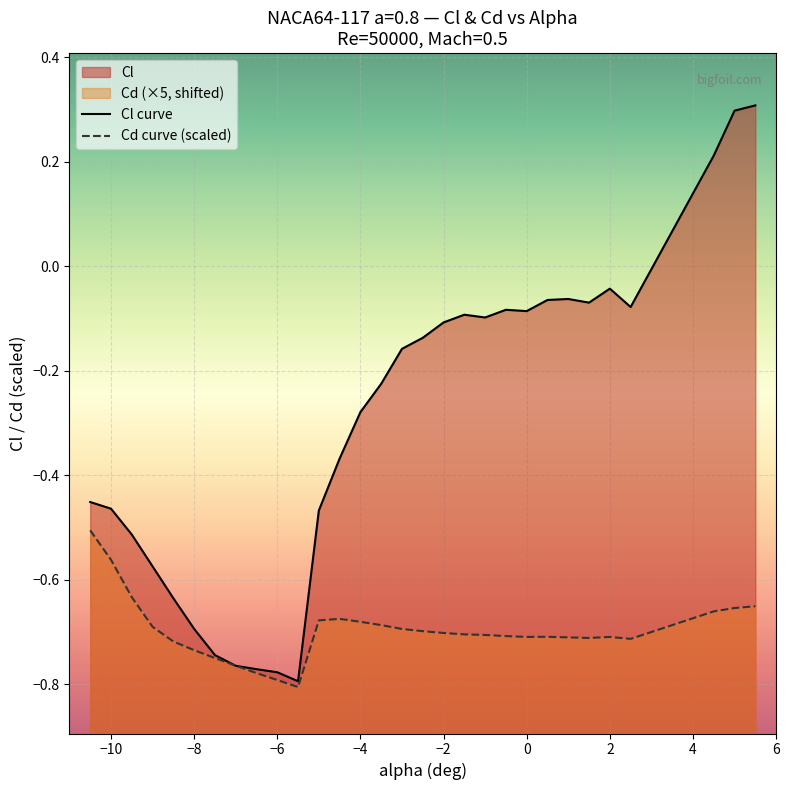

True or false: Cd curve (scaled) has more than 2 points higher than both neighbors.

True